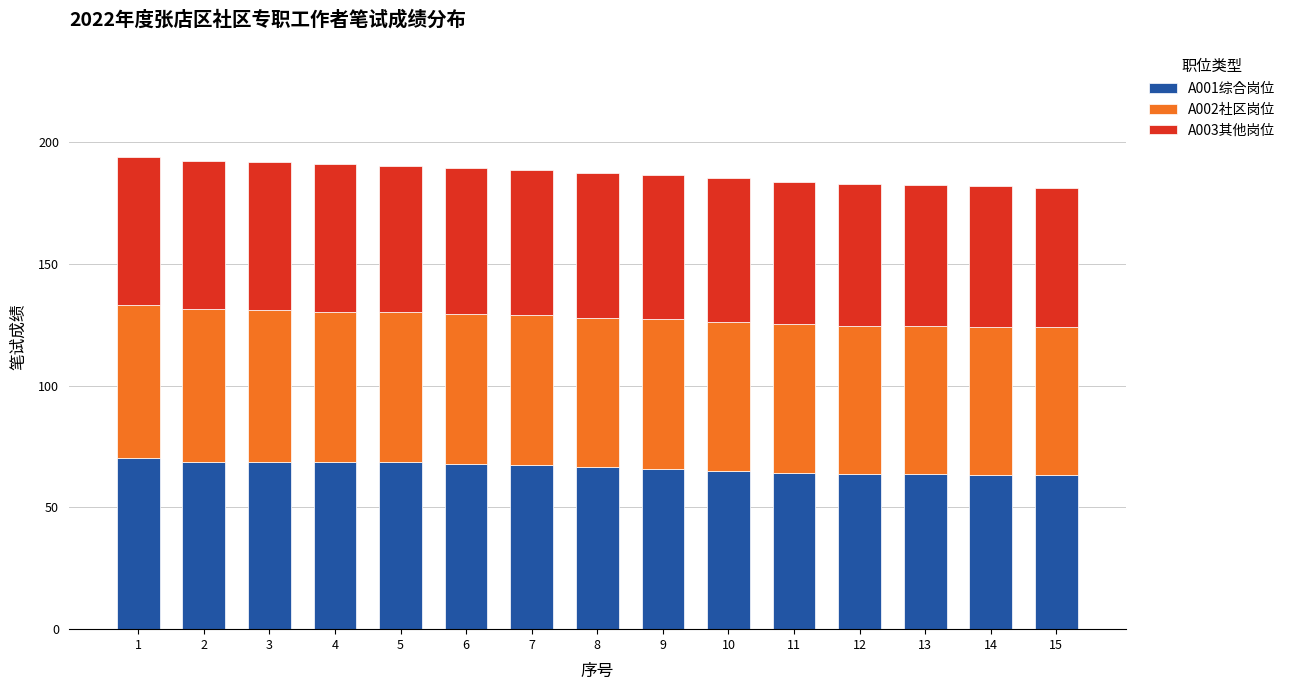

The value of A001综合岗位 at 9 is 30.2. True or false?

False